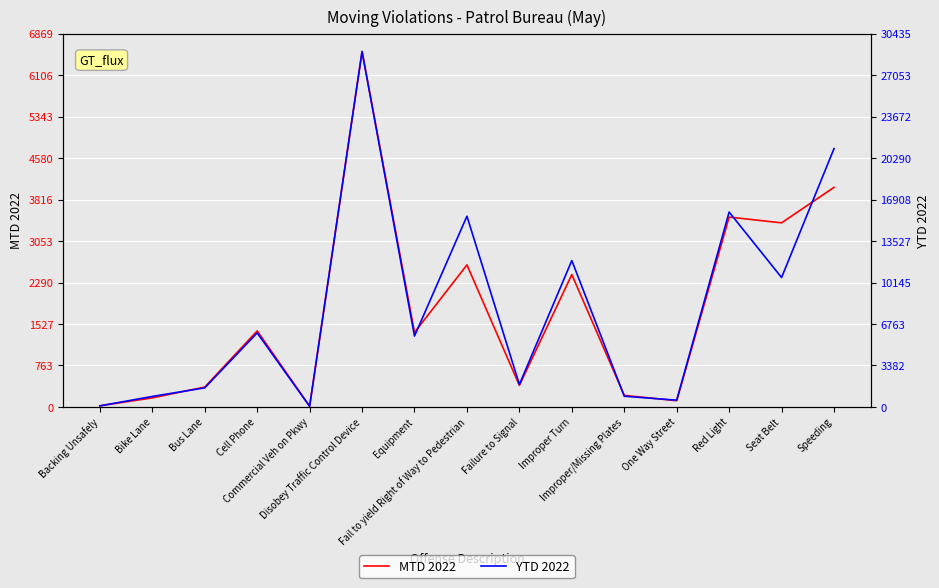

What is the label of the 8th point from the left?

Fail to yield Right of Way to Pedestrian